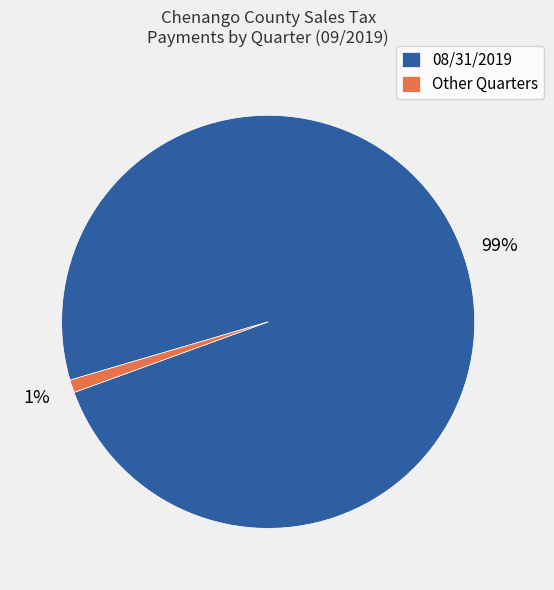

Which slice is the largest?

08/31/2019